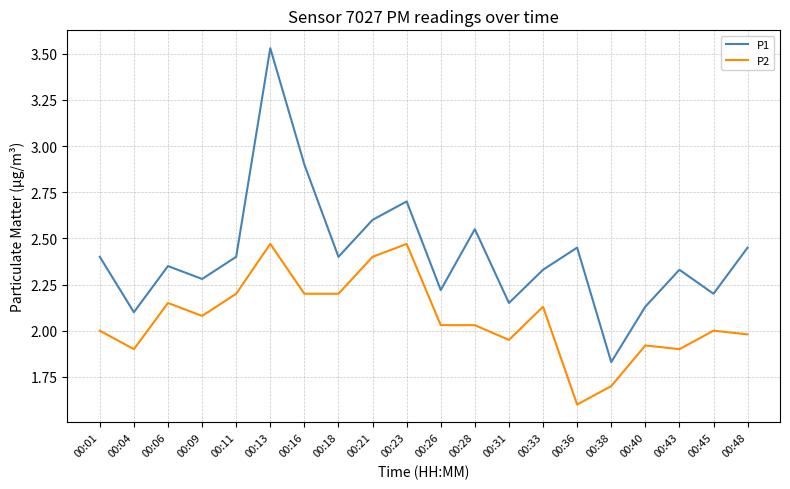

What is the difference between the highest and lowest values at 00:21?

0.2